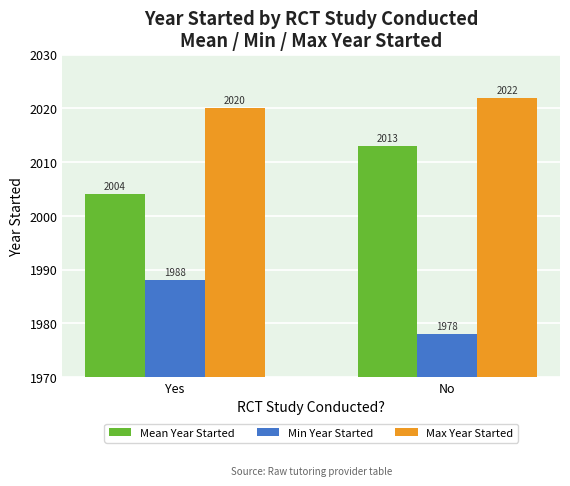

The Mean Year Started series shows 2013 at No. True or false?

True